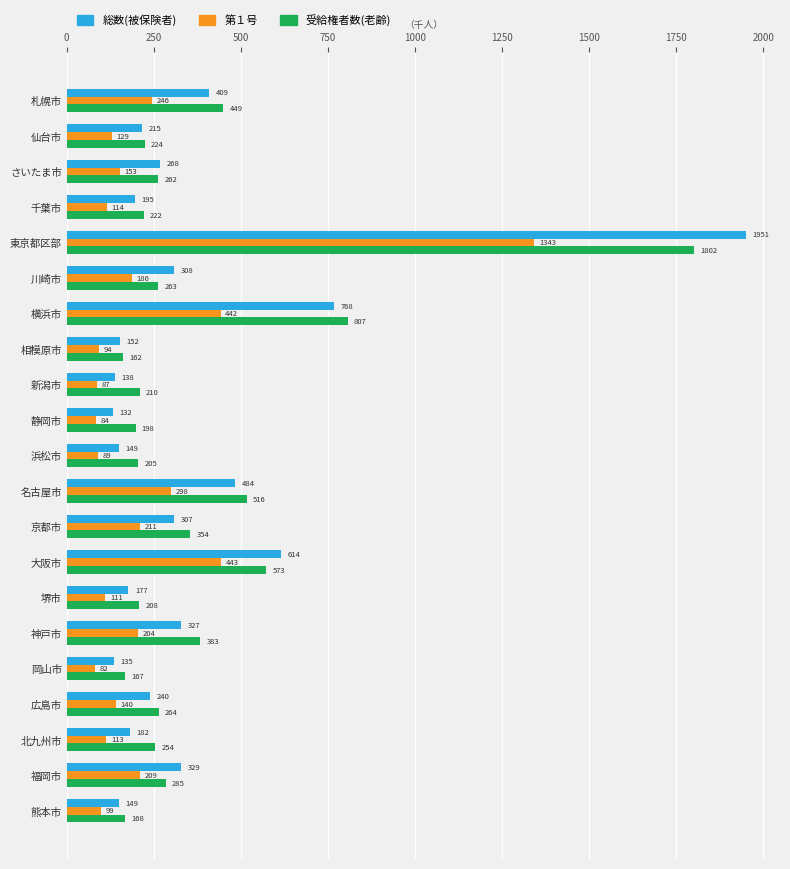

How many values in the 総数(被保険者) series exceed 240?

11